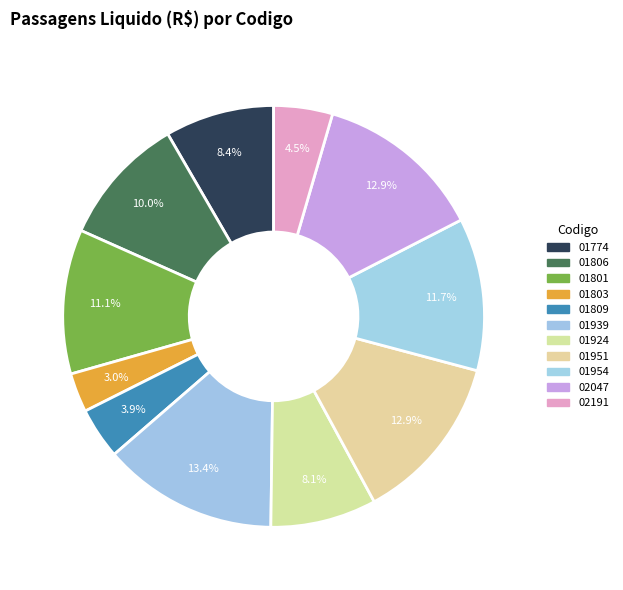

Which slice is the largest?

TRF2-FOR-2023/01939